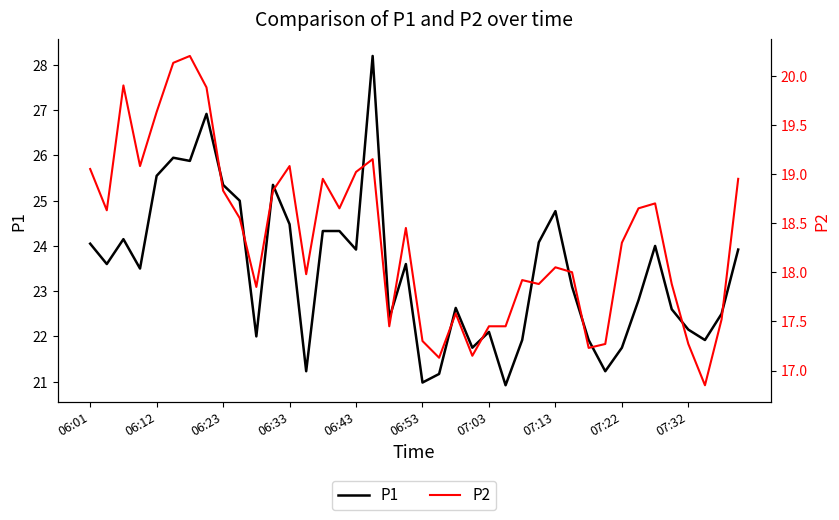

What are all the series names shown in the legend?

P1, P2